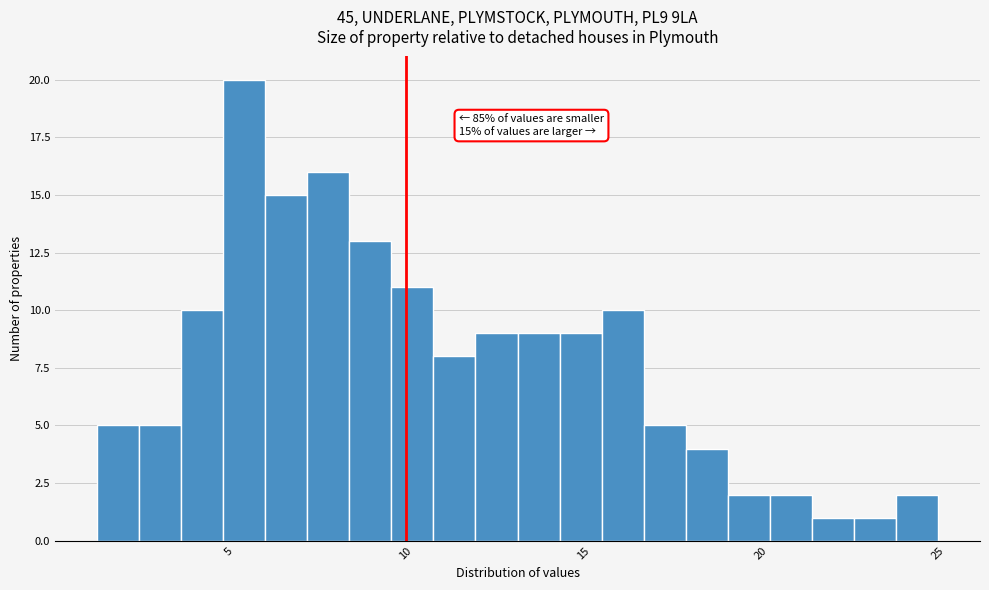

Around what value on the x-axis is the tallest bar? Give the approximate position of its centre, as read against the axis.

5.5